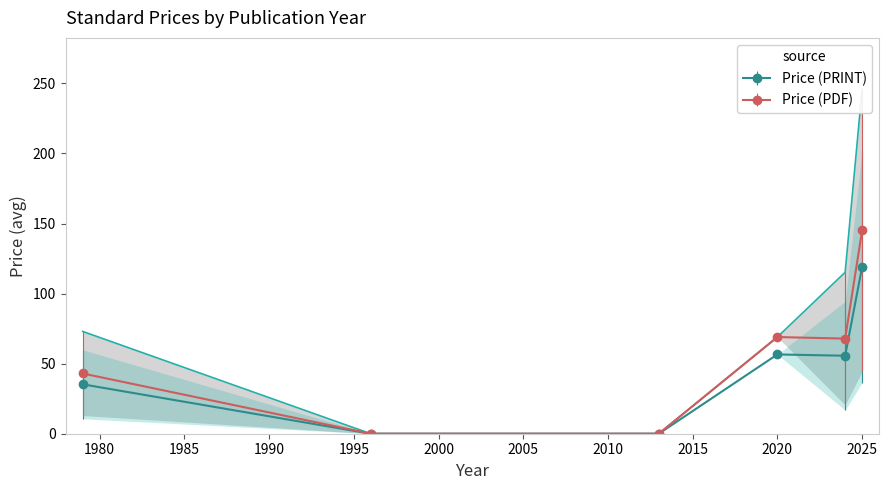

True or false: Avg Price (PDF) and Avg Price (PRINT) intersect in this chart.

False